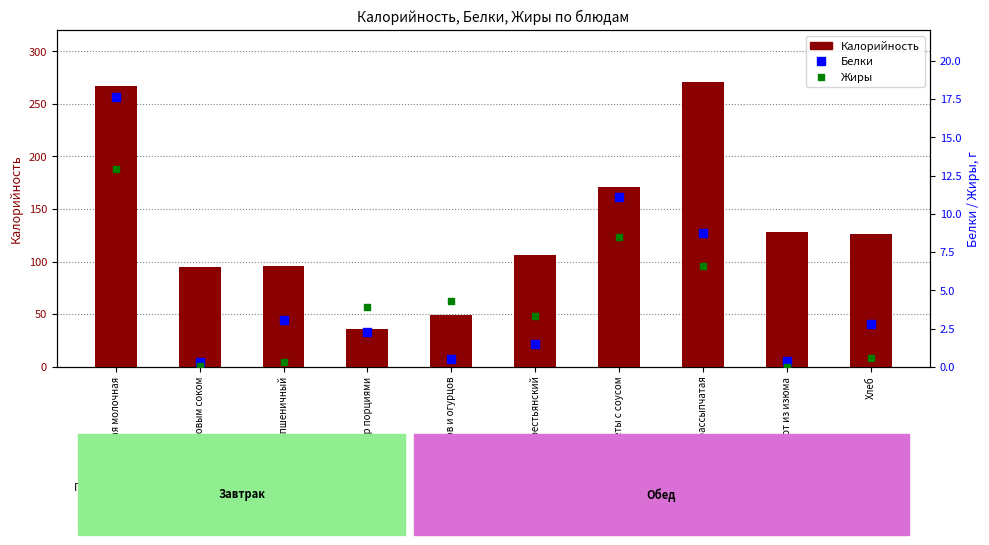

What are all the series names shown in the legend?

Калорийность, Белки, Жиры